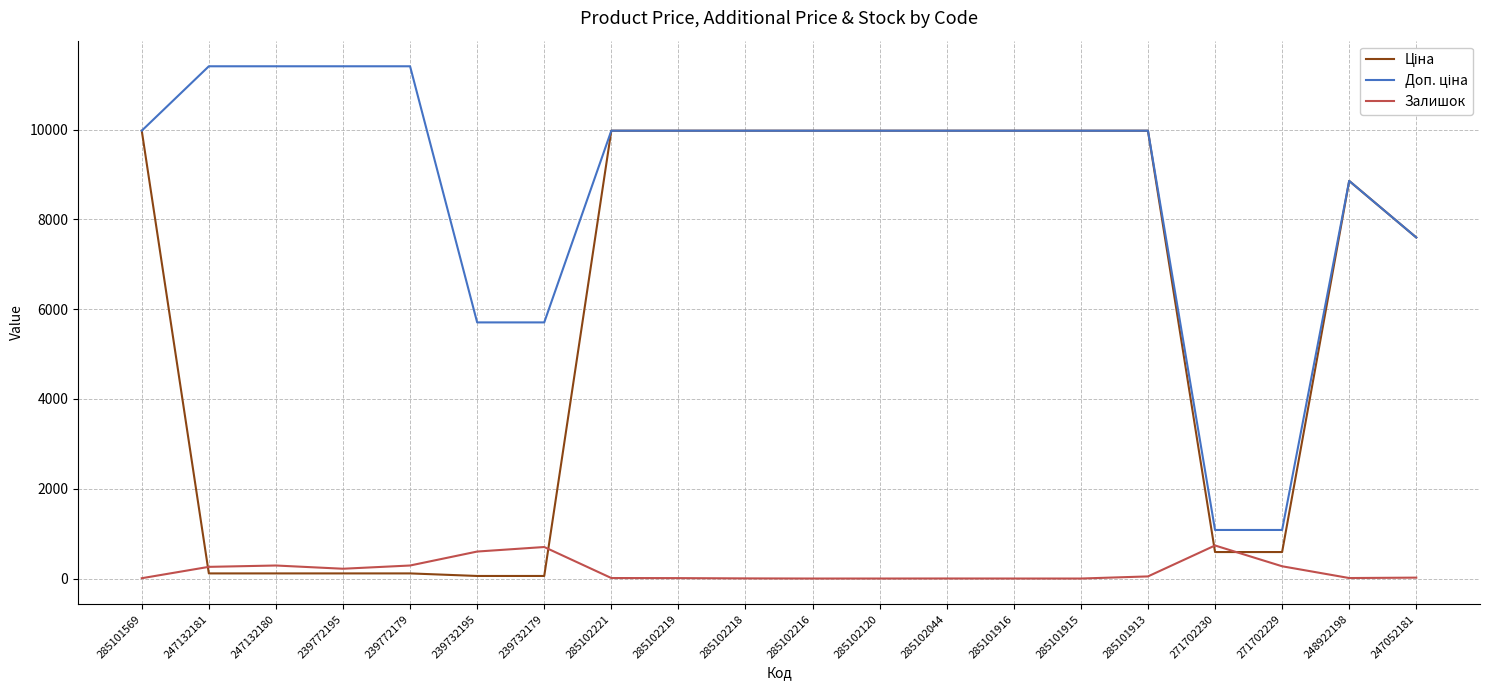

What is the greatest value displayed?

11410.0